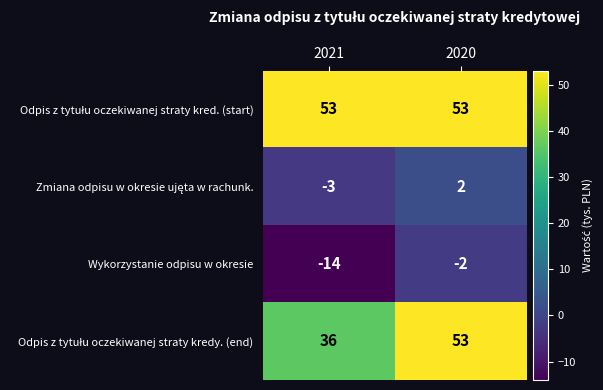

What is the spread (max minus min) of values at 2020?

55